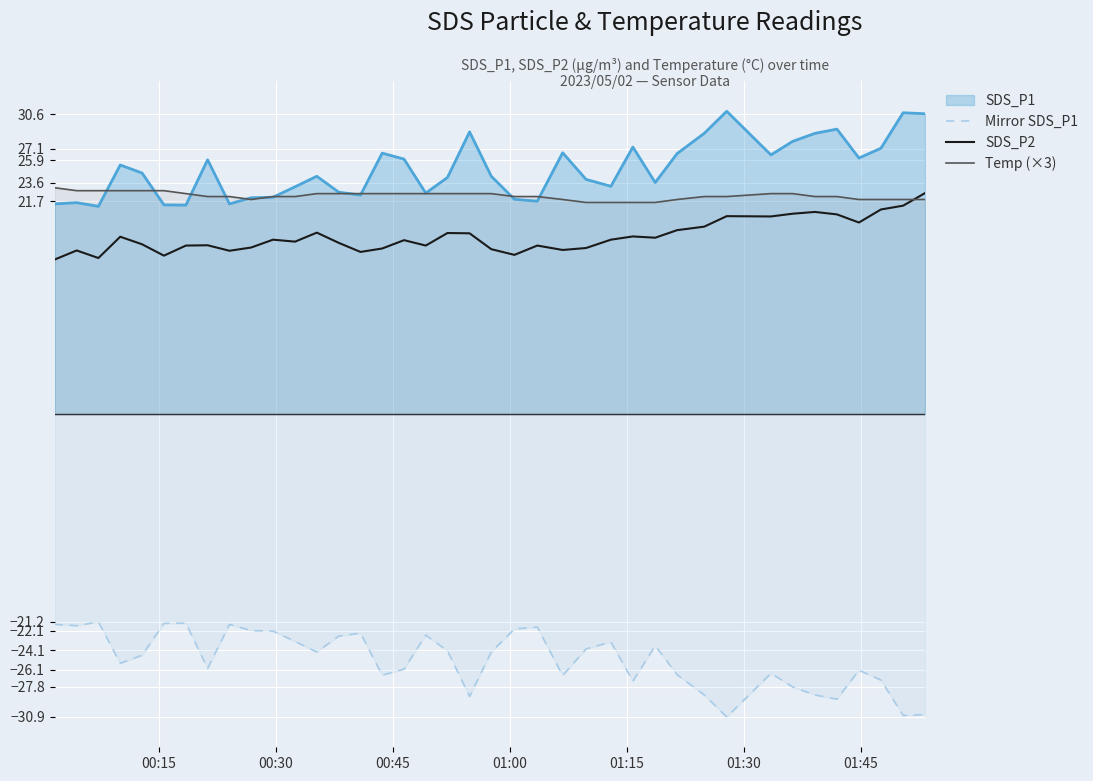

What is the lowest value of the Mirror SDS_P1 series?

-30.9